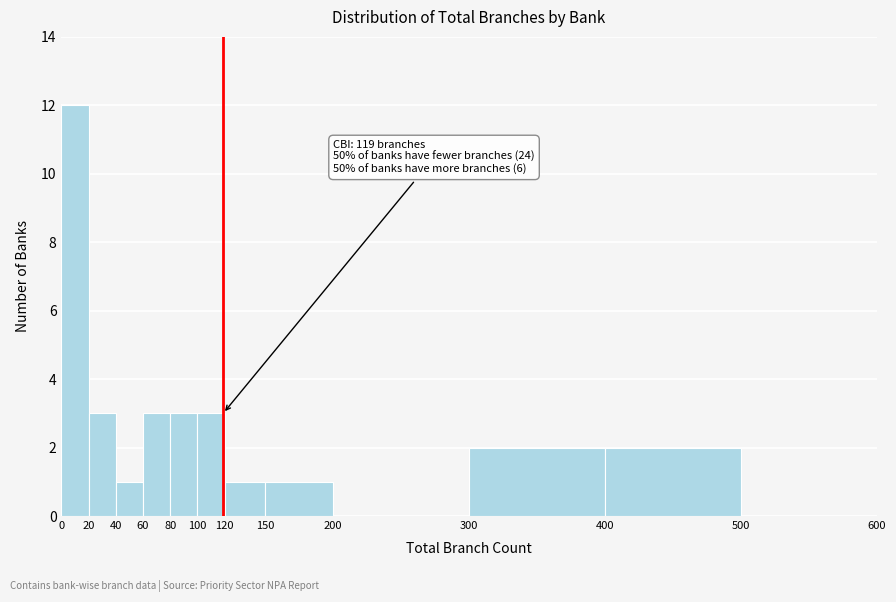

Which range on the x-axis has the tallest bar?

0 to 20